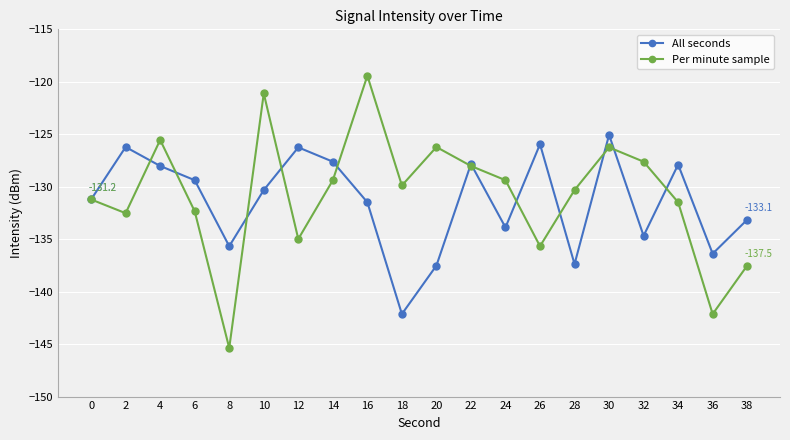

At 8, list the series in order from largest to smallest.

All seconds, Per minute sample